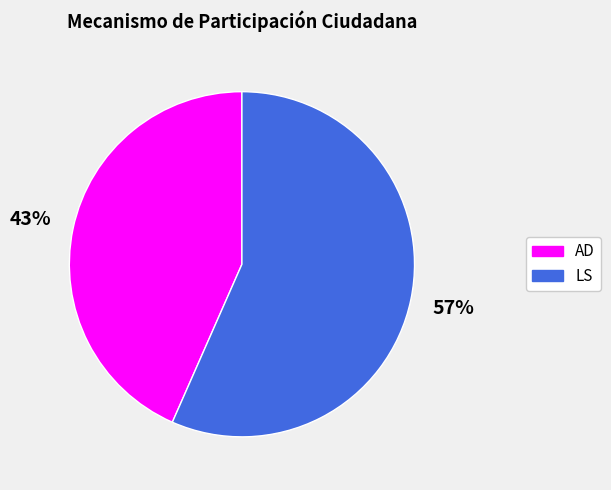

What is the ratio of the value at LS to the value at AD?

1.3